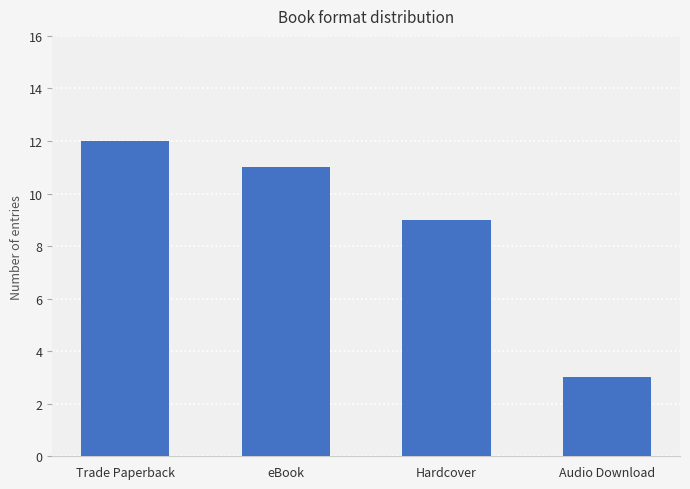

What is the value of the 2nd bar from the left?

11